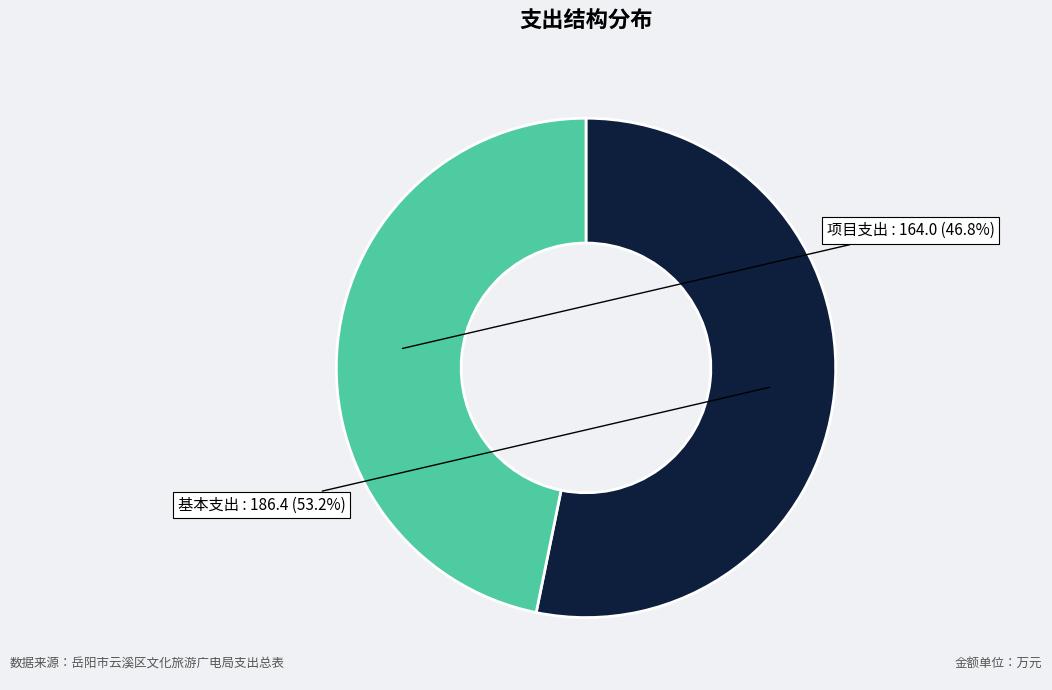

Do 基本支出 and 项目支出 together represent more than half of the pie?

Yes